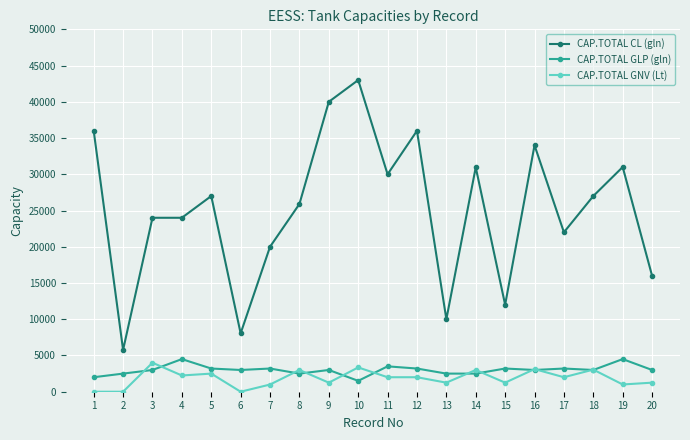

Which series changed the most between 1 and 5?

CAP.TOTAL CL (gln)